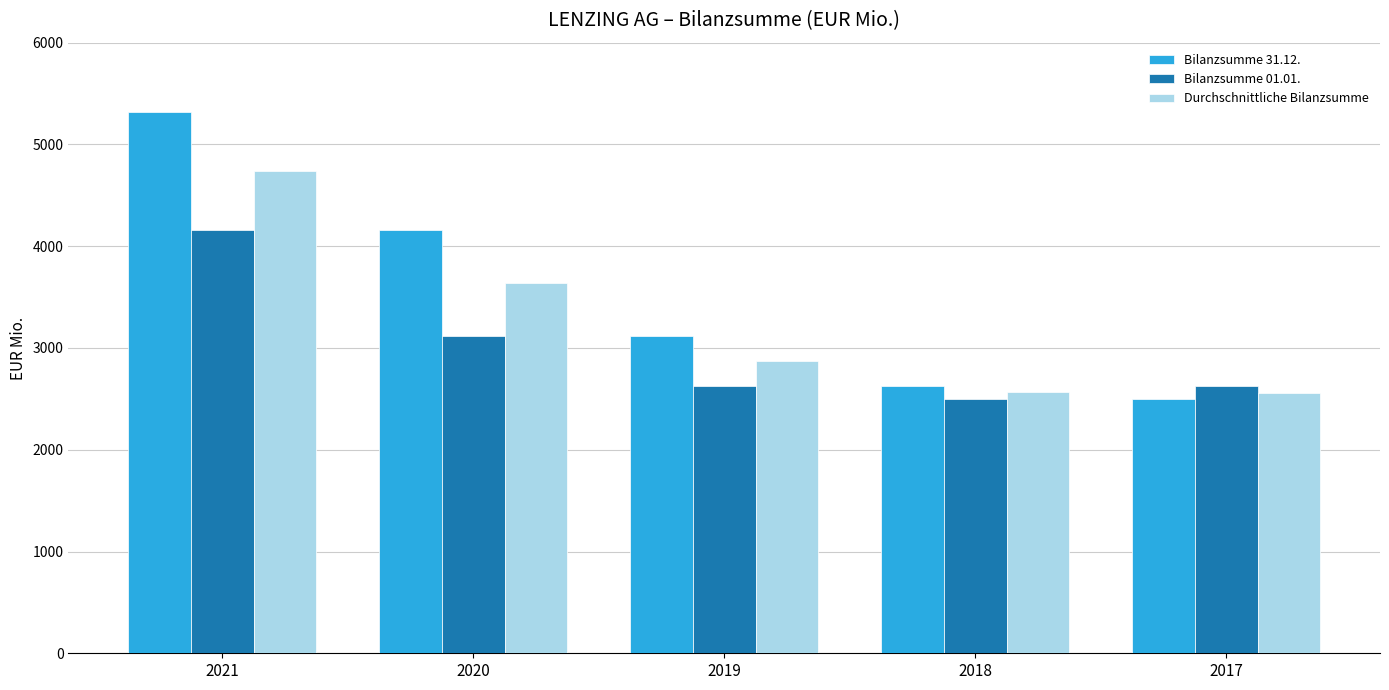

What is the spread (max minus min) of values at 2021?

1159.8